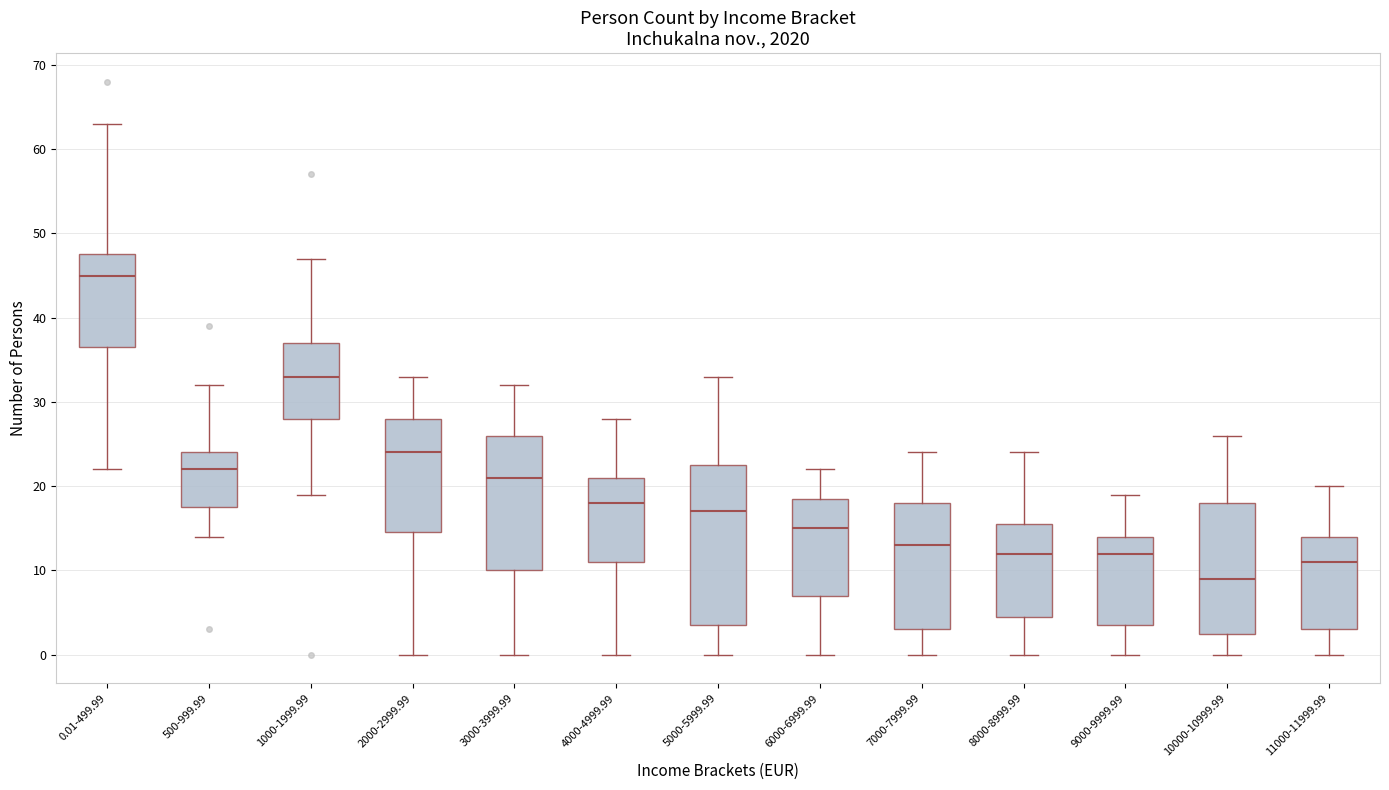

Comparing the boxes themselves (not the whiskers), which one is the tallest?

5000-5999.99